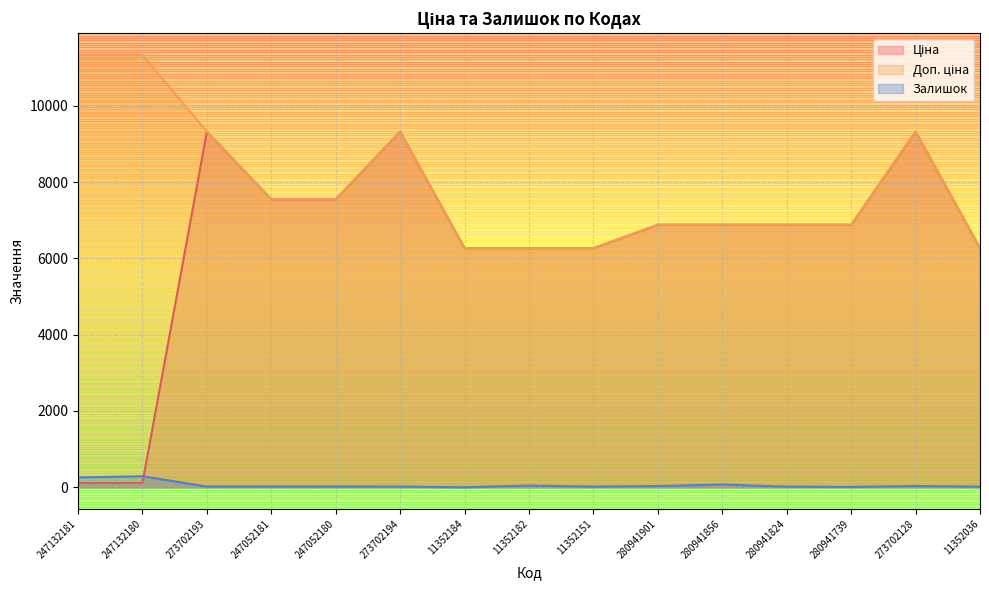

Does the chart have visible grid lines?

Yes